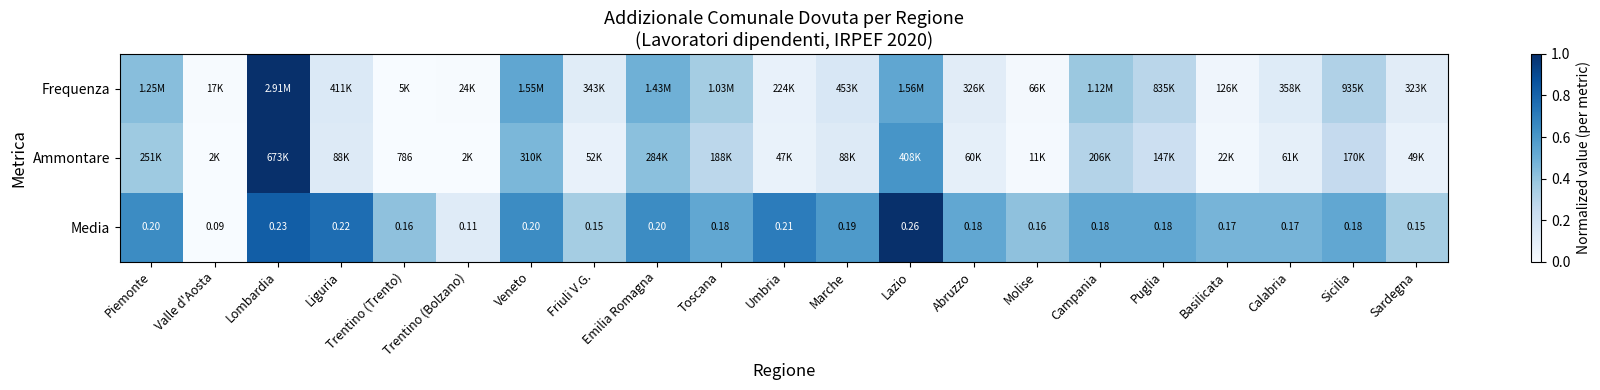

How many values in the Ammontare series exceed 0?

20